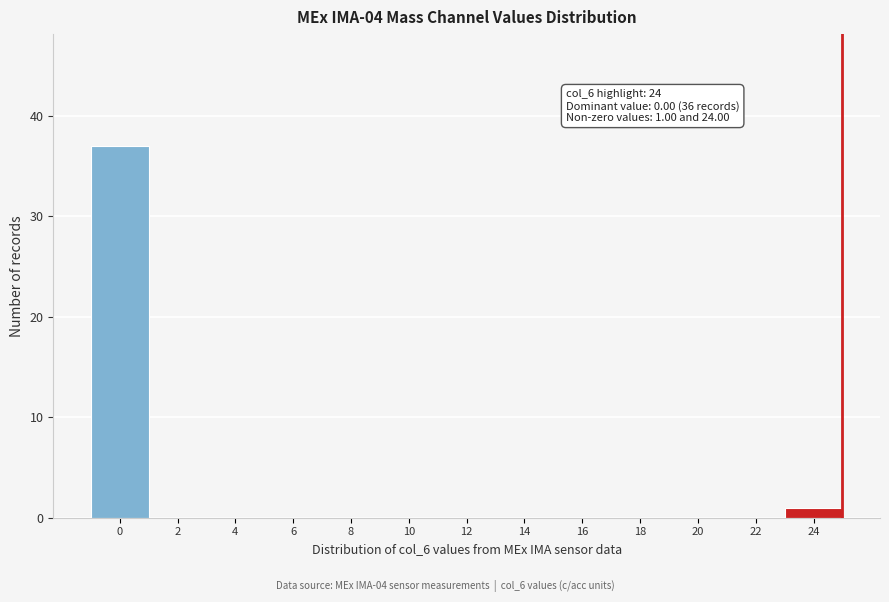

Reading left to right, transcribe all the data shown in this chart.

0=37	2=0	4=0	6=0	8=0	10=0	12=0	14=0	16=0	18=0	20=0	22=0	24=1